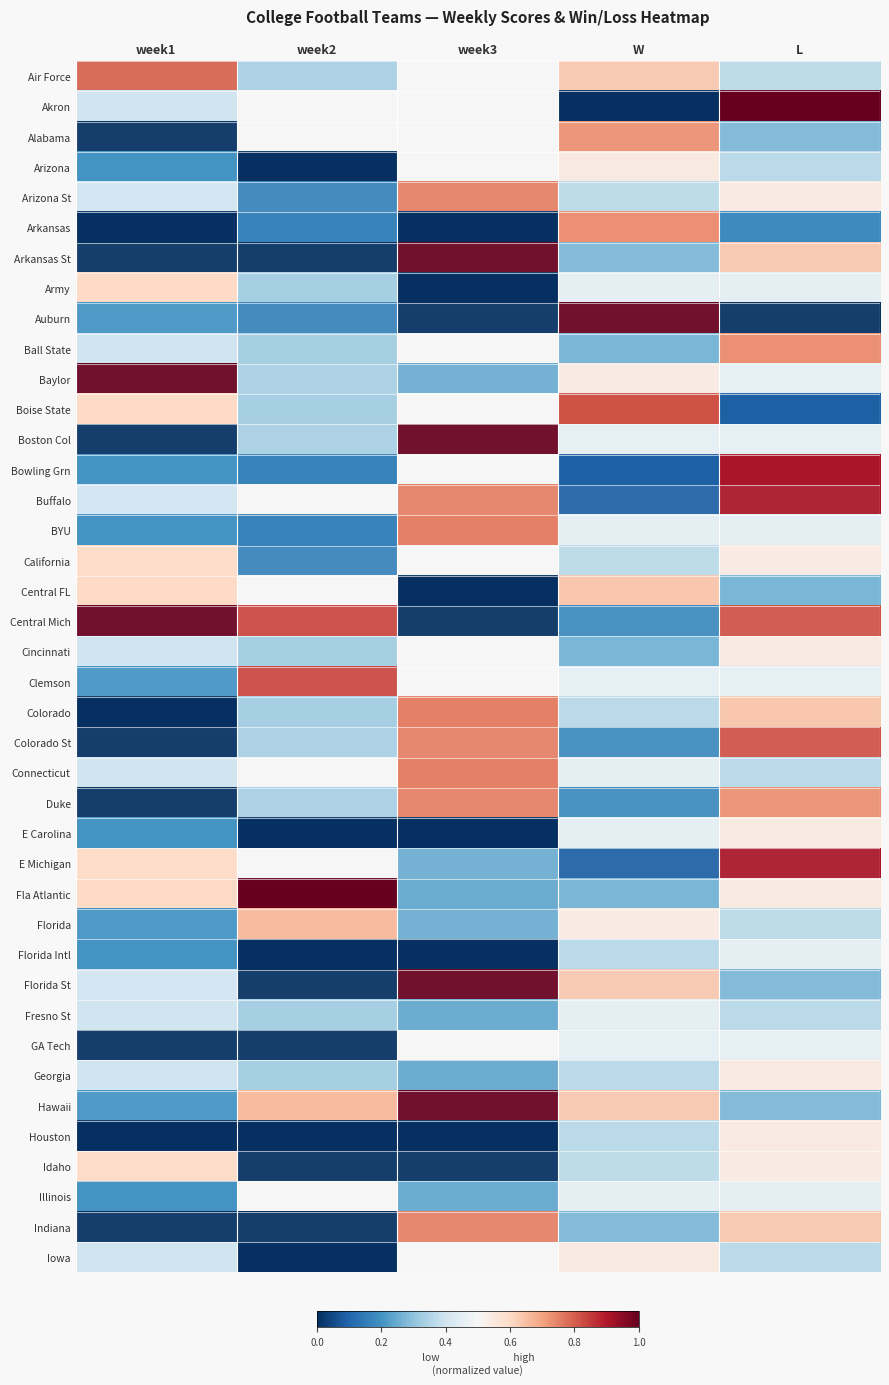

Reading left to right, list all the values displayed in this chart.

Air Force: week1=0.8	week2=0.3	week3=0.5	W=0.6	L=0.4
Akron: week1=0.4	week2=0.5	week3=0.5	W=0.0	L=1.0
Alabama: week1=0.0	week2=0.5	week3=0.5	W=0.7	L=0.3
Arizona: week1=0.2	week2=0.0	week3=0.5	W=0.5	L=0.4
Arizona St: week1=0.4	week2=0.2	week3=0.8	W=0.4	L=0.5
Arkansas: week1=0.0	week2=0.2	week3=0.0	W=0.7	L=0.2
Arkansas St: week1=0.0	week2=0.0	week3=1.0	W=0.3	L=0.6
Army: week1=0.6	week2=0.3	week3=0.0	W=0.5	L=0.5
Auburn: week1=0.2	week2=0.2	week3=0.0	W=1.0	L=0.0
Ball State: week1=0.4	week2=0.3	week3=0.5	W=0.3	L=0.7
Baylor: week1=1.0	week2=0.3	week3=0.2	W=0.5	L=0.5
Boise State: week1=0.6	week2=0.3	week3=0.5	W=0.8	L=0.1
Boston Col: week1=0.0	week2=0.3	week3=1.0	W=0.5	L=0.5
Bowling Grn: week1=0.2	week2=0.2	week3=0.5	W=0.1	L=0.9
Buffalo: week1=0.4	week2=0.5	week3=0.8	W=0.1	L=0.9
BYU: week1=0.2	week2=0.2	week3=0.8	W=0.5	L=0.5
California: week1=0.6	week2=0.2	week3=0.5	W=0.4	L=0.5
Central FL: week1=0.6	week2=0.5	week3=0.0	W=0.6	L=0.3
Central Mich: week1=1.0	week2=0.8	week3=0.0	W=0.2	L=0.8
Cincinnati: week1=0.4	week2=0.3	week3=0.5	W=0.3	L=0.5
Clemson: week1=0.2	week2=0.8	week3=0.5	W=0.5	L=0.5
Colorado: week1=0.0	week2=0.3	week3=0.8	W=0.4	L=0.6
Colorado St: week1=0.0	week2=0.3	week3=0.8	W=0.2	L=0.8
Connecticut: week1=0.4	week2=0.5	week3=0.8	W=0.5	L=0.4
Duke: week1=0.0	week2=0.3	week3=0.8	W=0.2	L=0.7
E Carolina: week1=0.2	week2=0.0	week3=0.0	W=0.5	L=0.5
E Michigan: week1=0.6	week2=0.5	week3=0.2	W=0.1	L=0.9
Fla Atlantic: week1=0.6	week2=1.0	week3=0.2	W=0.3	L=0.5
Florida: week1=0.2	week2=0.7	week3=0.2	W=0.5	L=0.4
Florida Intl: week1=0.2	week2=0.0	week3=0.0	W=0.4	L=0.5
Florida St: week1=0.4	week2=0.0	week3=1.0	W=0.6	L=0.3
Fresno St: week1=0.4	week2=0.3	week3=0.2	W=0.5	L=0.4
GA Tech: week1=0.0	week2=0.0	week3=0.5	W=0.5	L=0.5
Georgia: week1=0.4	week2=0.3	week3=0.2	W=0.4	L=0.5
Hawaii: week1=0.2	week2=0.7	week3=1.0	W=0.6	L=0.3
Houston: week1=0.0	week2=0.0	week3=0.0	W=0.4	L=0.5
Idaho: week1=0.6	week2=0.0	week3=0.0	W=0.4	L=0.5
Illinois: week1=0.2	week2=0.5	week3=0.2	W=0.5	L=0.5
Indiana: week1=0.0	week2=0.0	week3=0.8	W=0.3	L=0.6
Iowa: week1=0.4	week2=0.0	week3=0.5	W=0.5	L=0.4